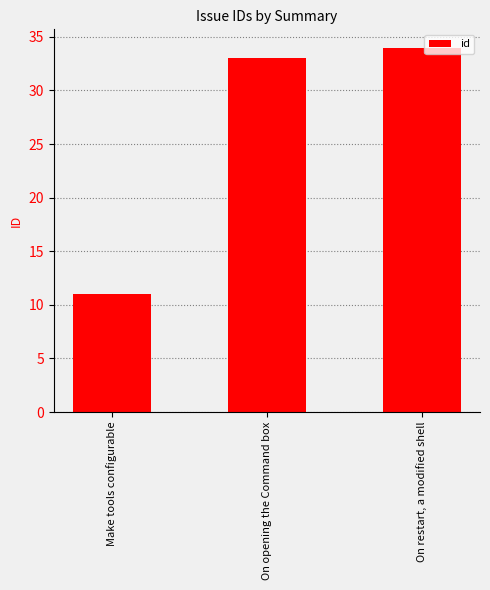

Rank the categories by value from lowest to highest.

Make tools configurable, On opening the Command box, On restart, a modified shell